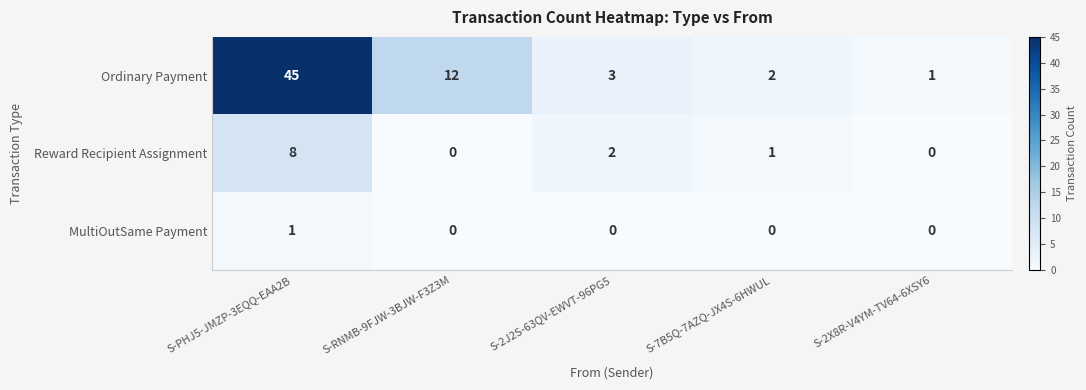

What is the maximum value for Ordinary Payment?

45